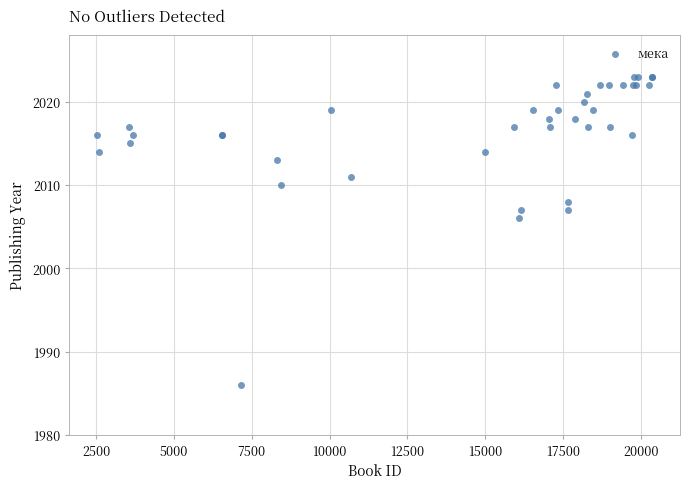

What Y value in the scatter plot is closest to 2004?

2006